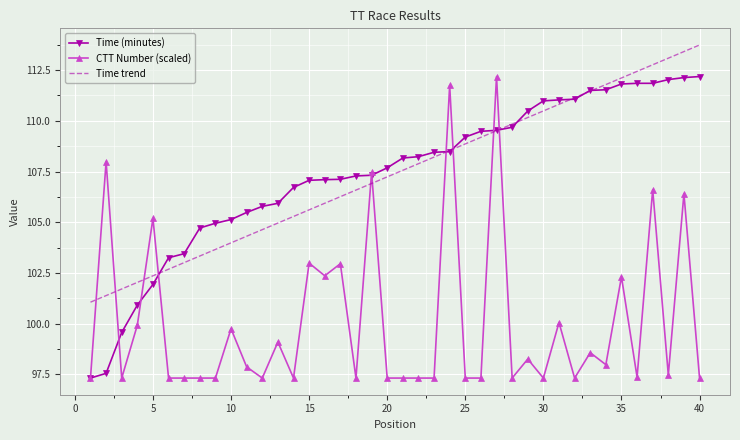

True or false: Time trend and CTT Number (scaled) intersect in this chart.

True